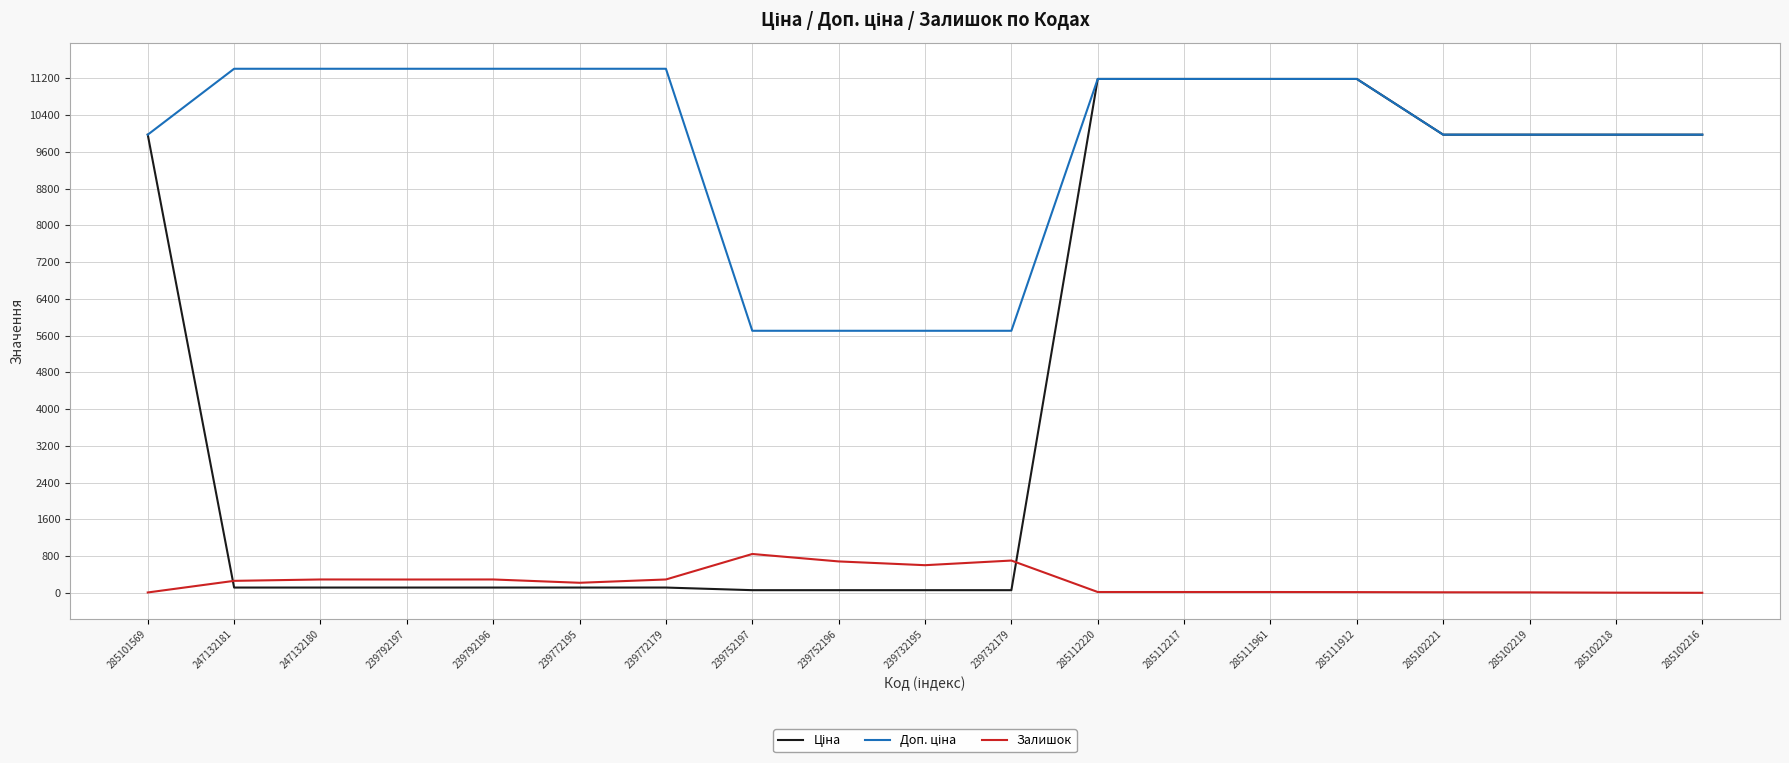

True or false: Залишок has a value of 17.0 at 285112217.

True